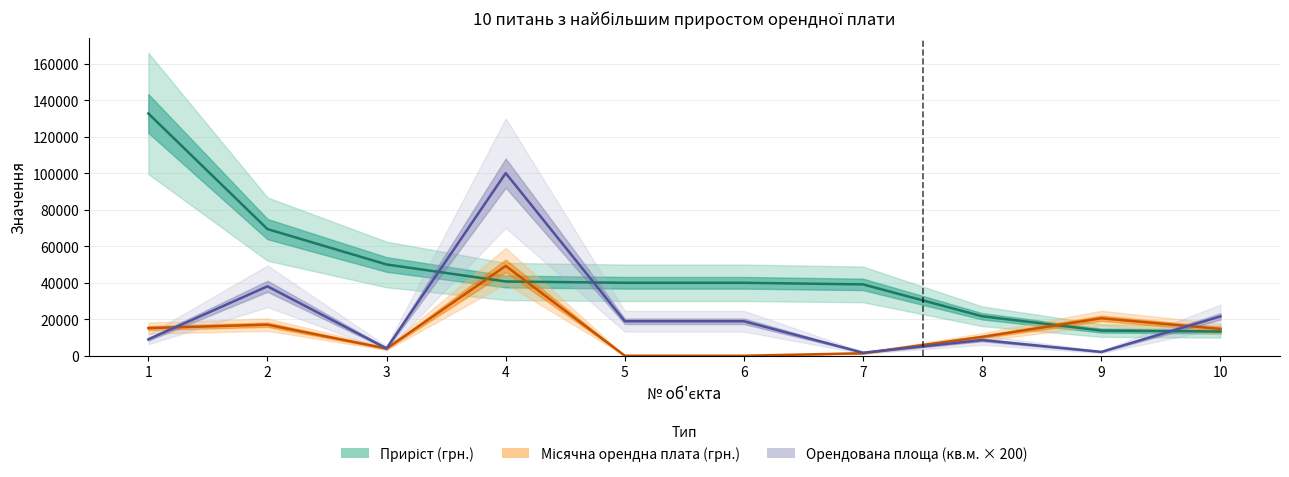

Is this an area chart (filled region under the line)?

No